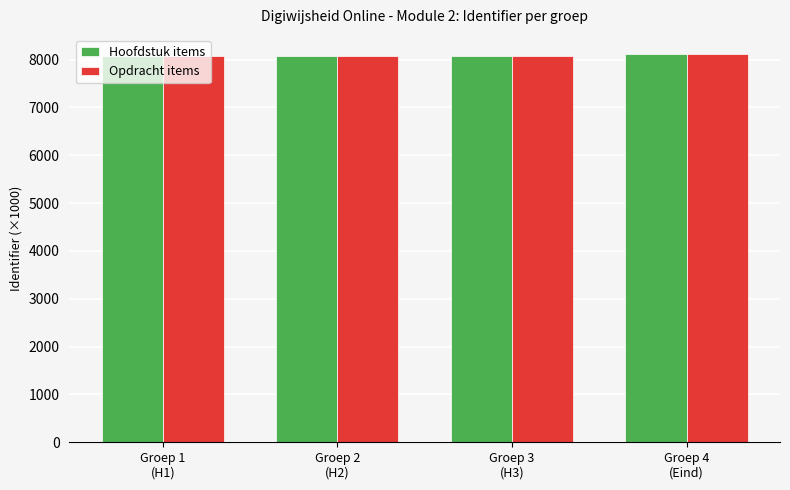

What is the smallest value displayed?

8082.3